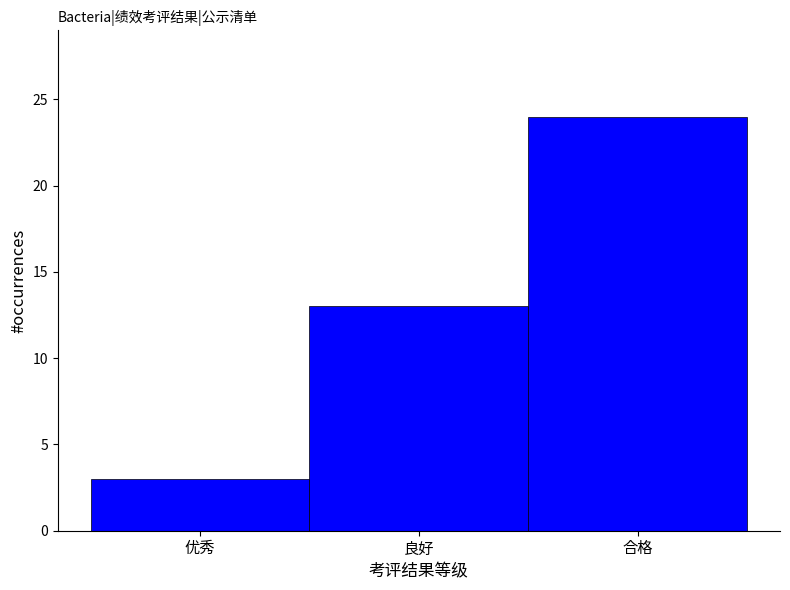

Reading left to right, extract all data points from this chart.

3	13	24